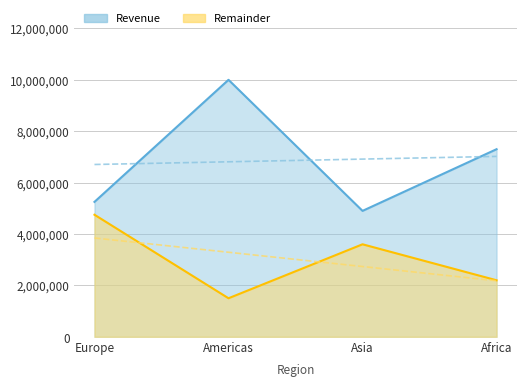

Which category has the highest value in the Revenue series?

Americas